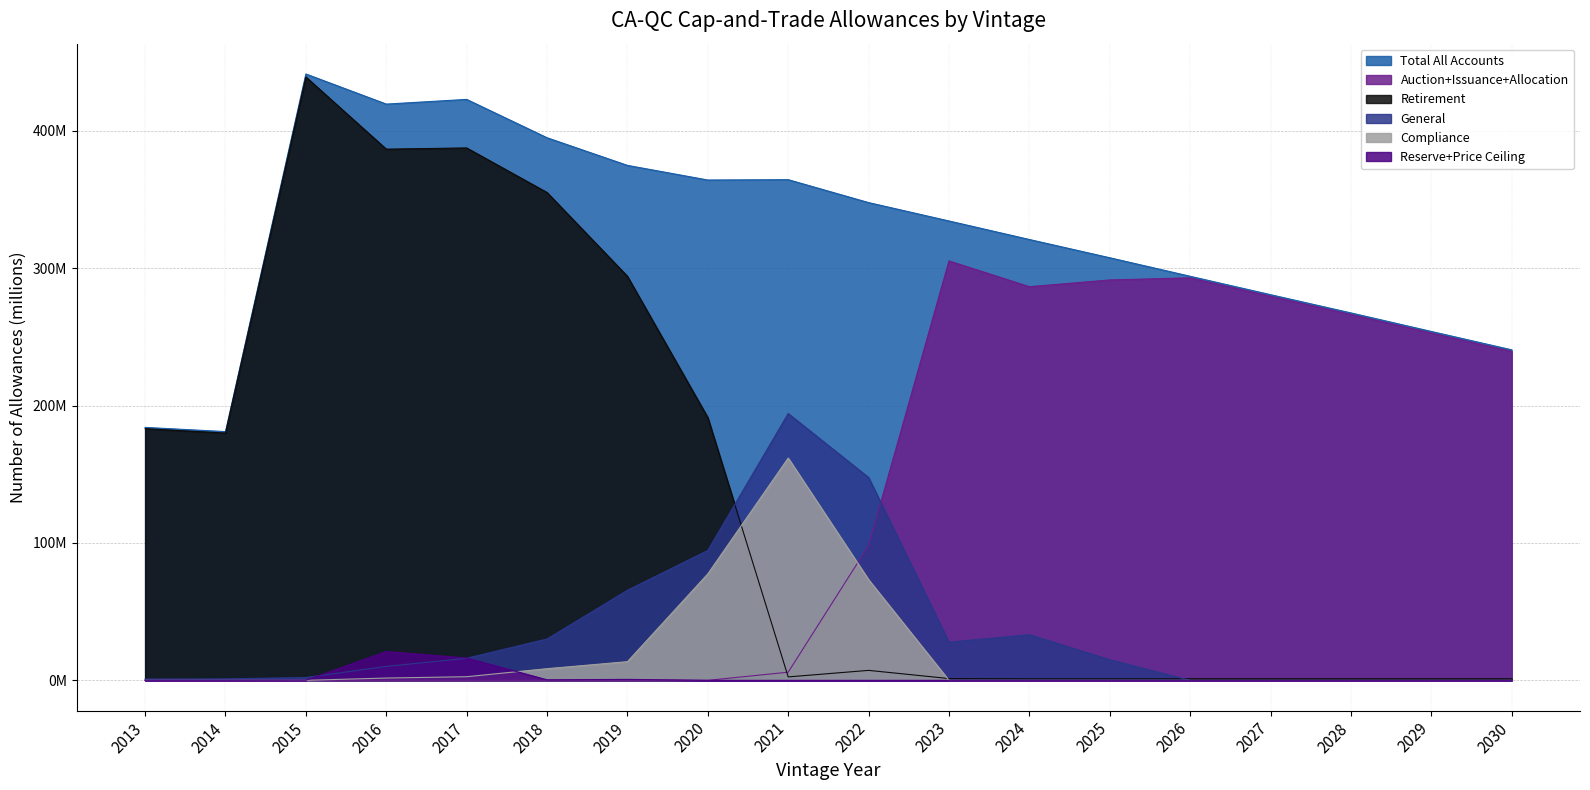

Rank the series at 2025 from lowest to highest value.

Compliance, Reserve+Price Ceiling, Retirement, General, Auction+Issuance+Allocation, Total All Accounts